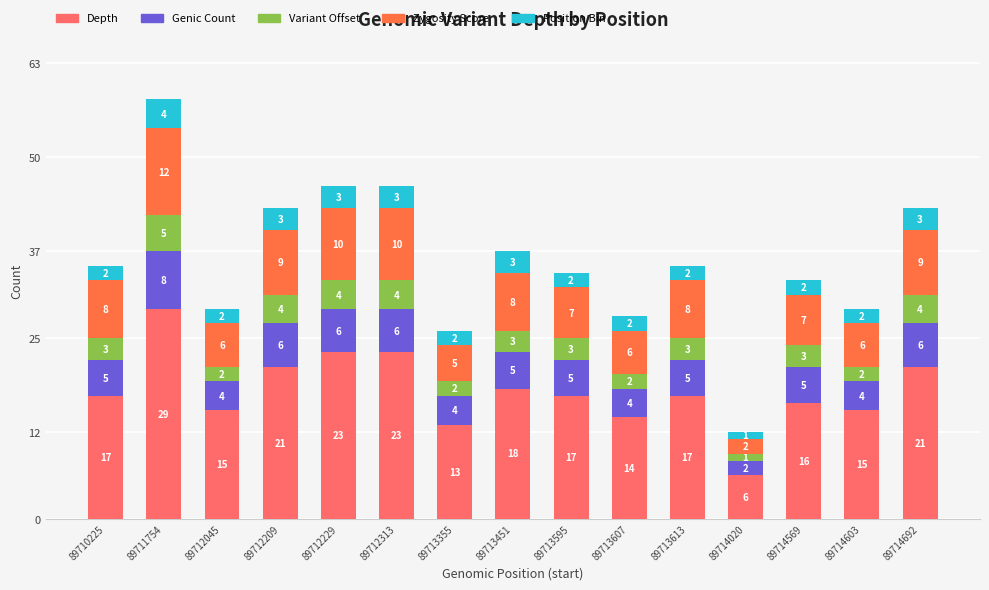

How many bars are there in total?

15